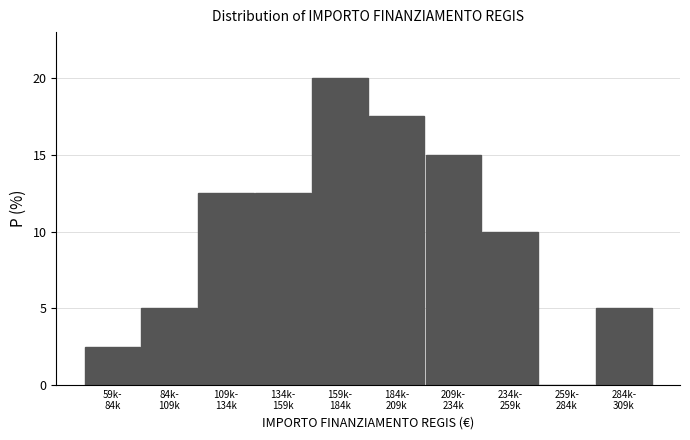

What is the maximum value shown in the chart?

20.0